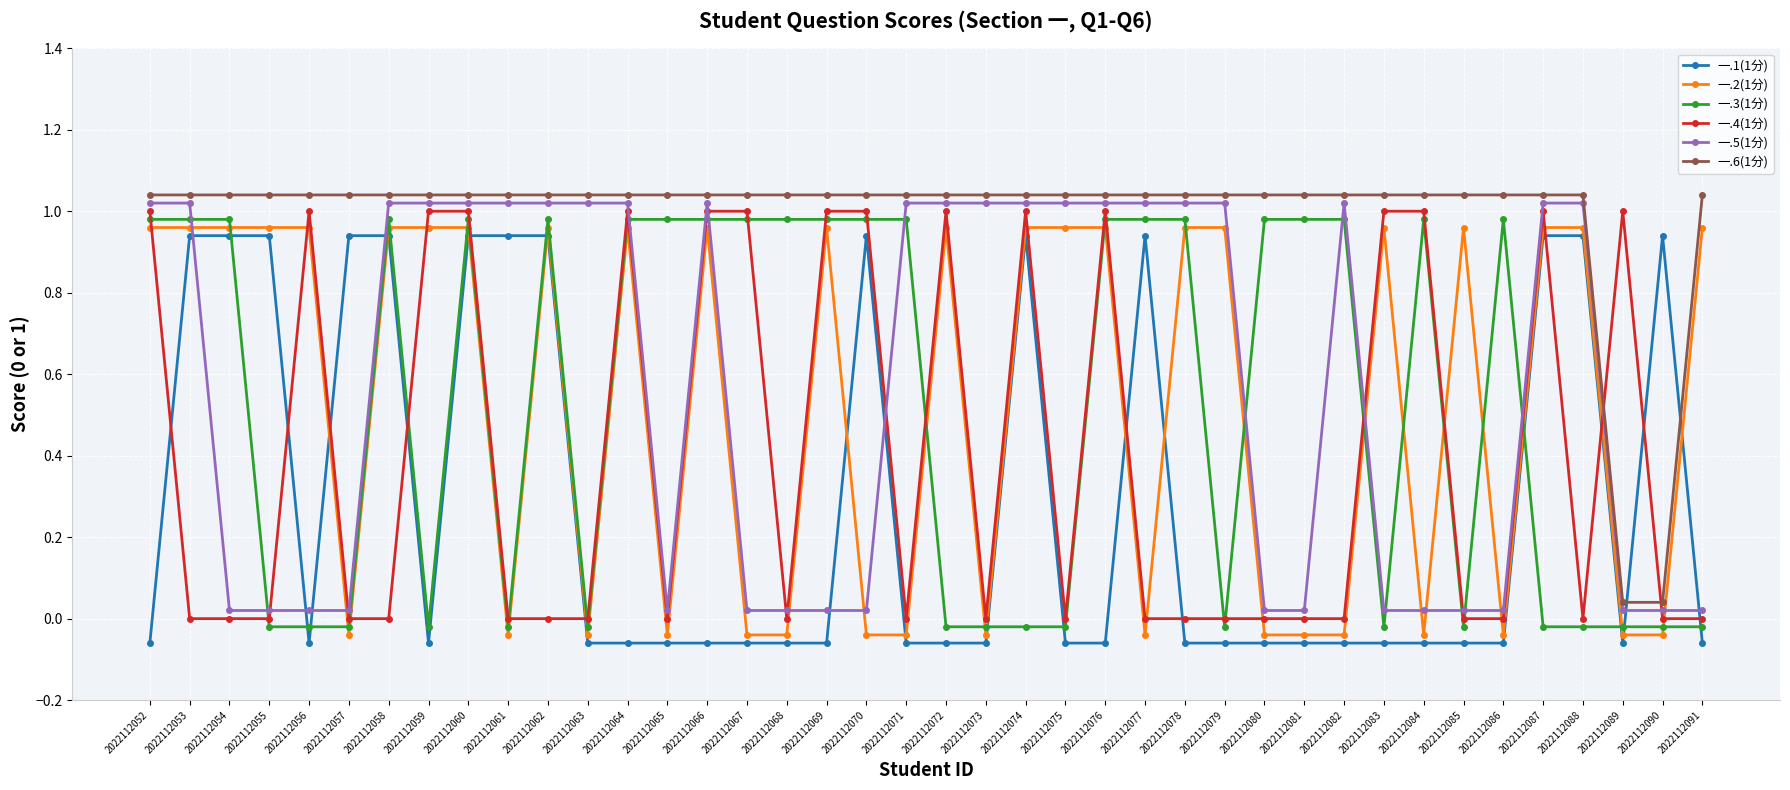

Between which two adjacent categories do 一.5(1分) and 一.1(1分) first intersect?

2022112053 and 2022112054